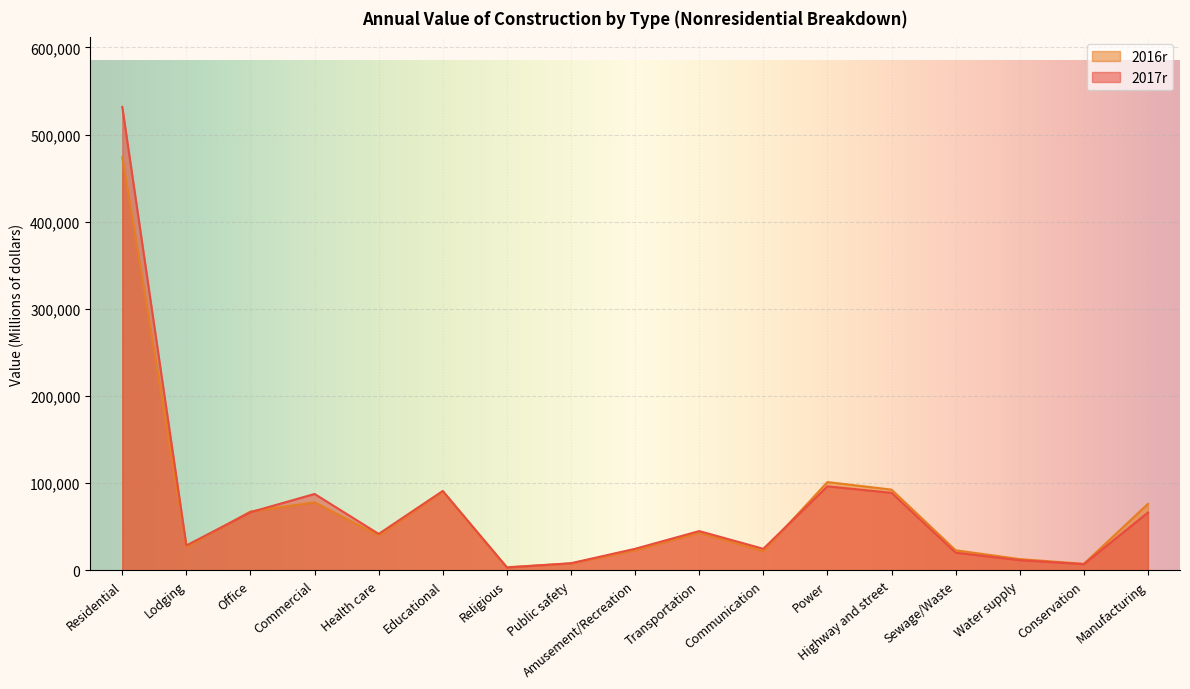

Which series has the largest range (max minus min)?

2017r